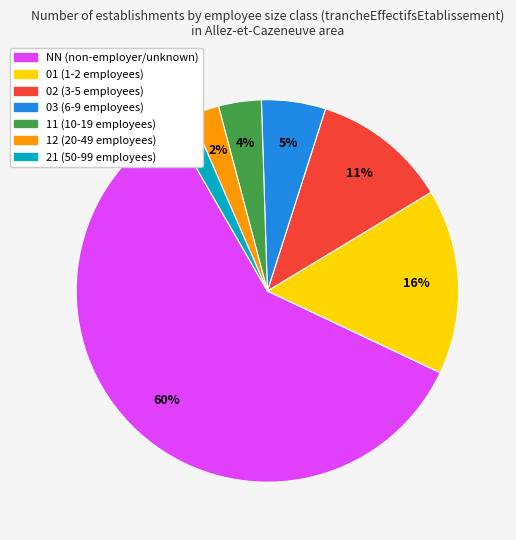

How many slices are in this pie chart?

7